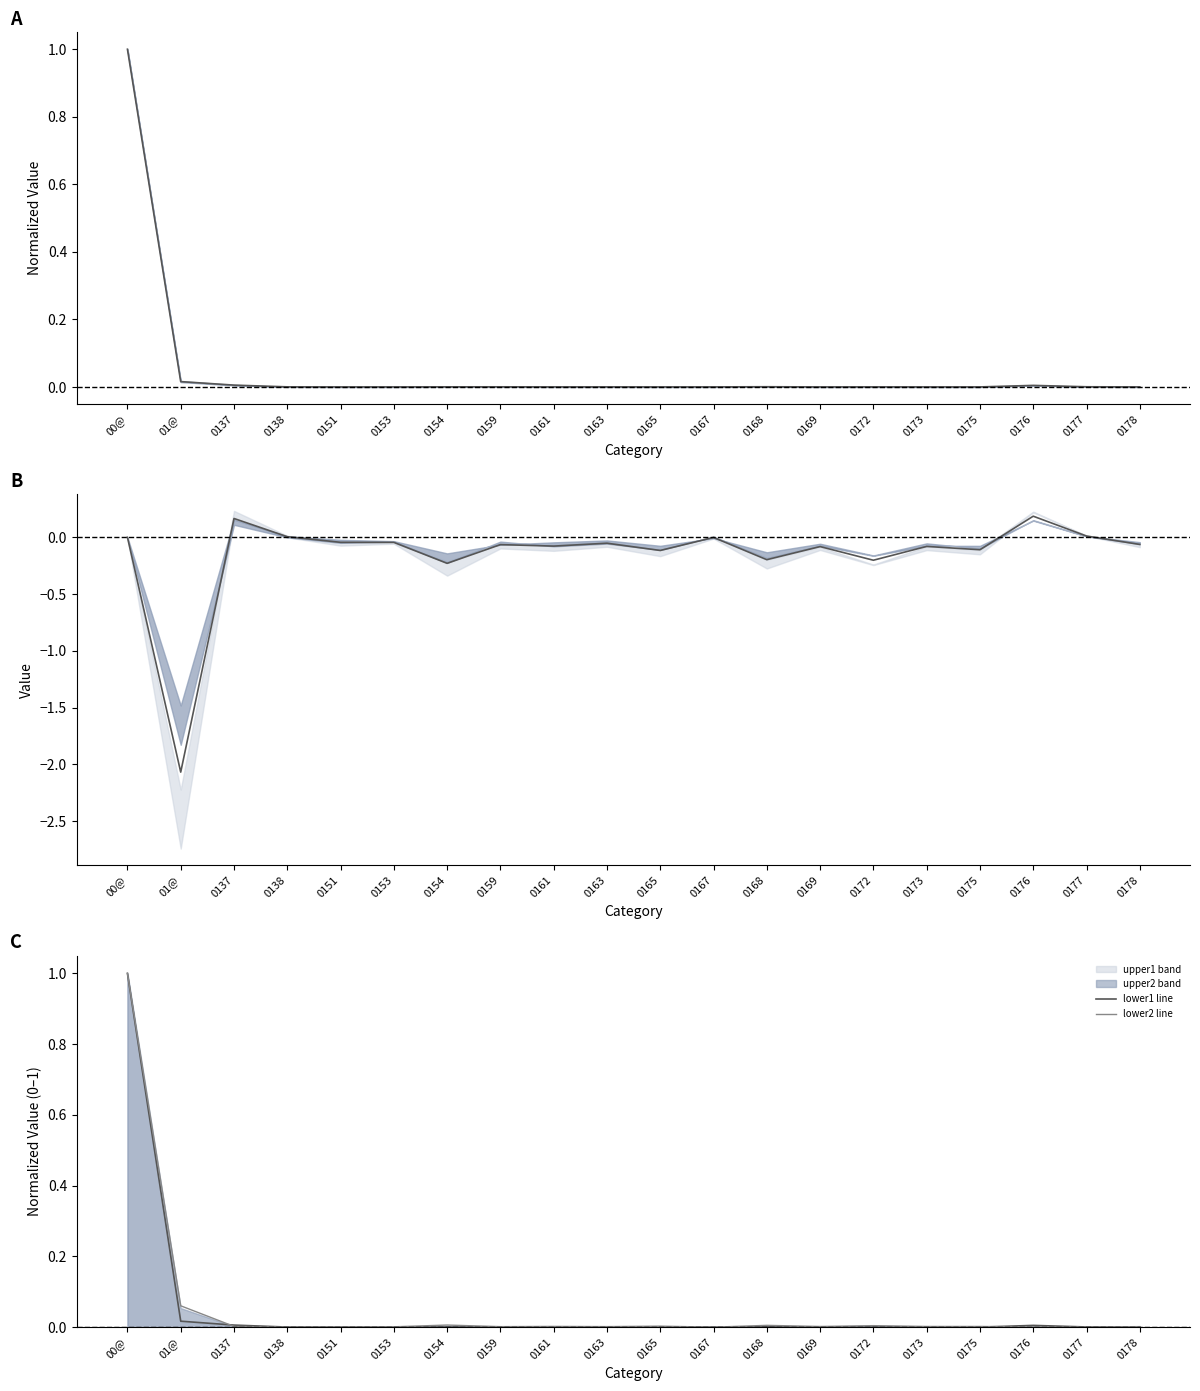

Is this an area chart (filled region under the line)?

No